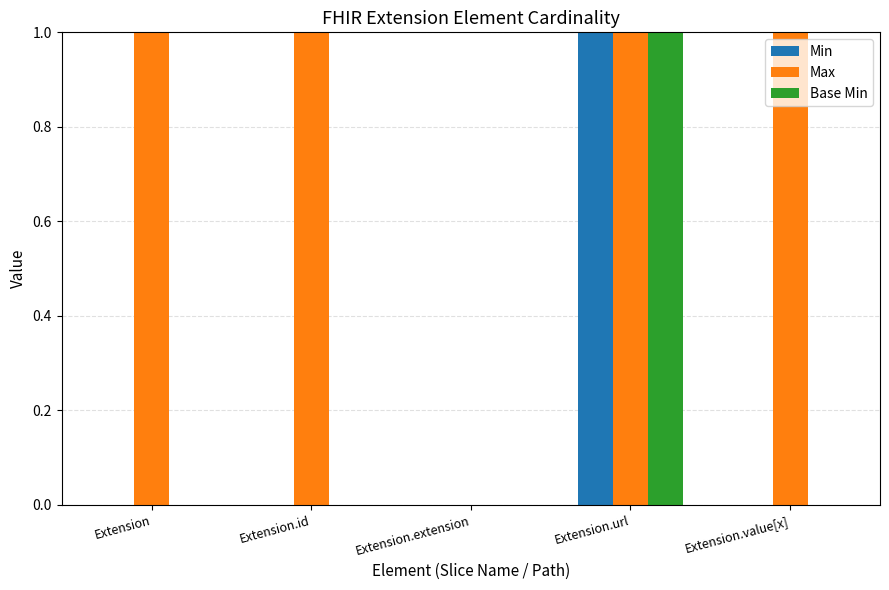

Between Extension.extension and Extension.value[x], which series saw the biggest shift?

Max